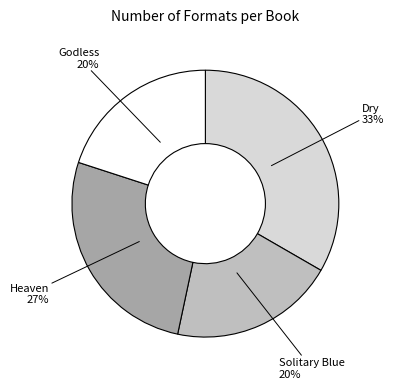

To the nearest percent, what is the combined percentage of Dry and Godless?

53%